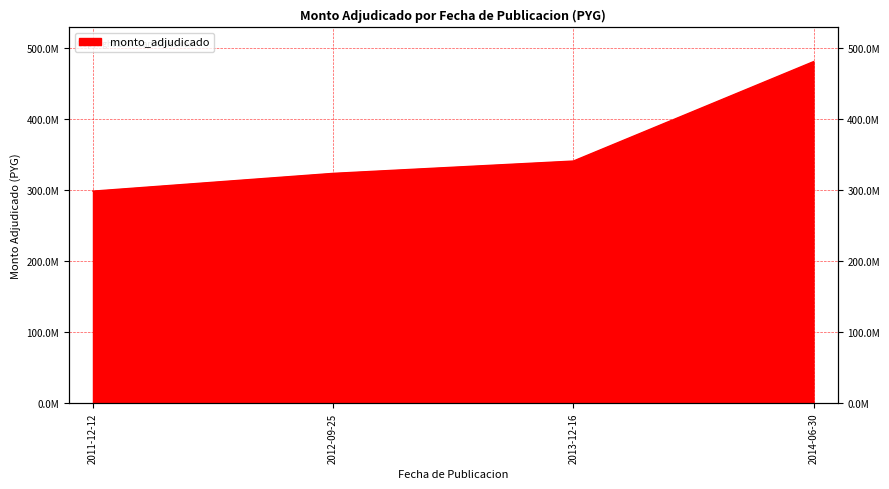

Reading right to left, transcribe all the data shown in this chart.

481377600	341217000	323850000	298800000